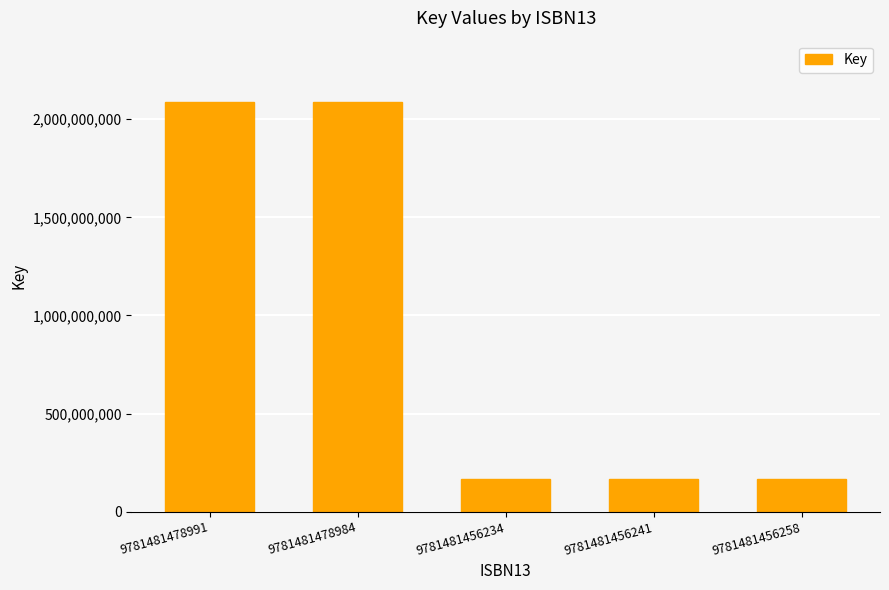

Count the number of data series in this chart.

1